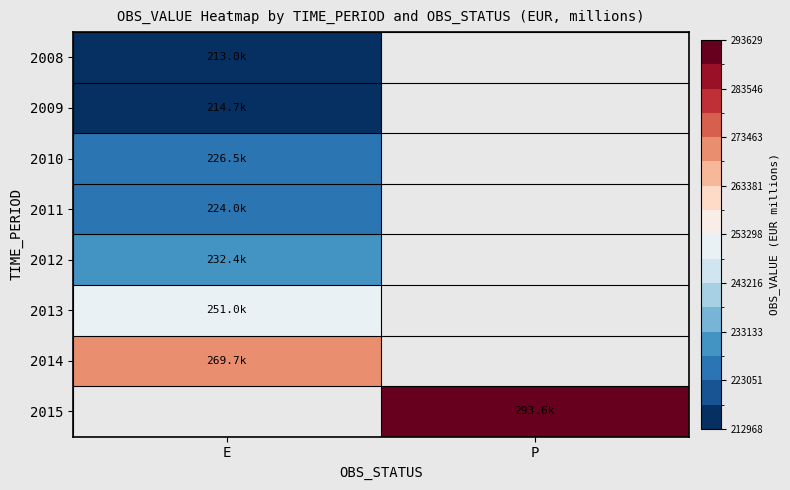

At how many categories does at least one series exceed 265046?

2